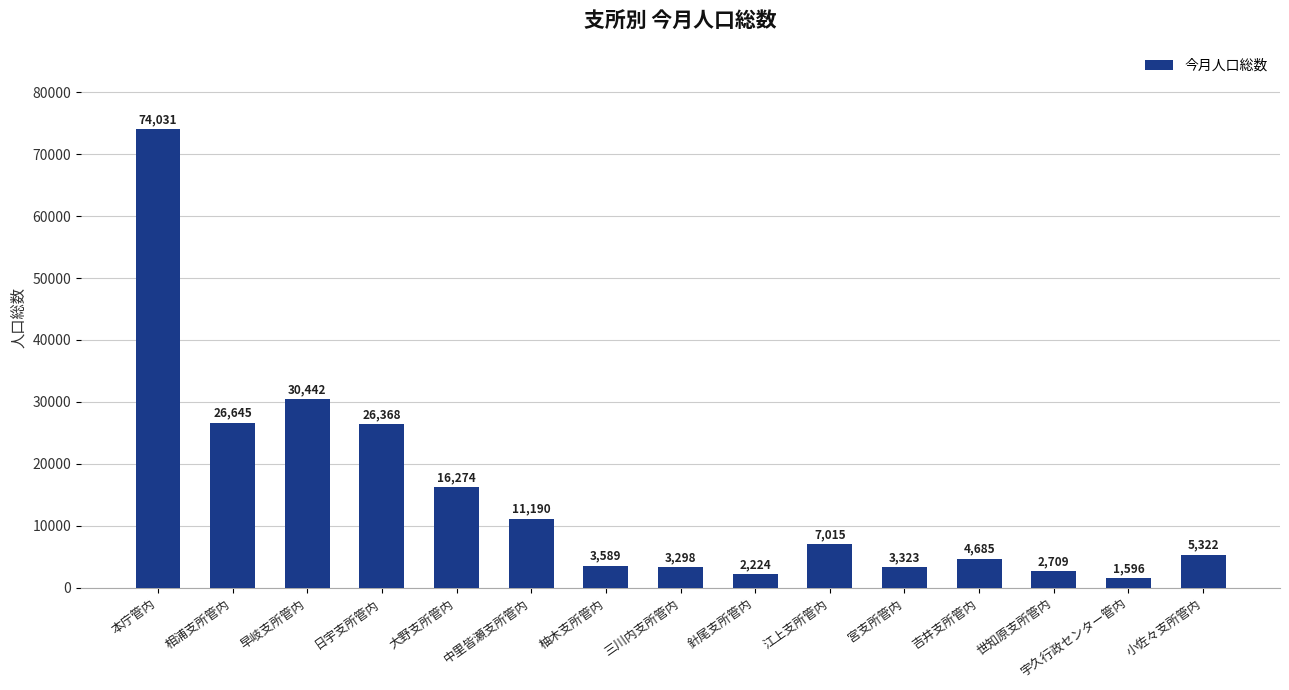

What is the change in value from 江上支所管内 to 世知原支所管内?

-4306